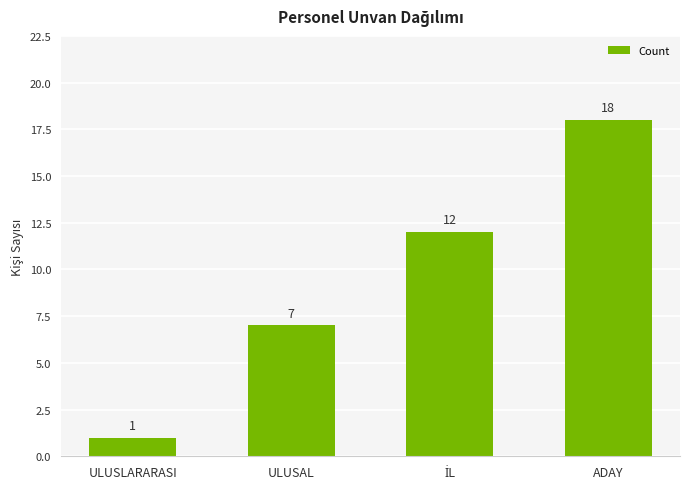

Reading left to right, transcribe all the data shown in this chart.

1	7	12	18